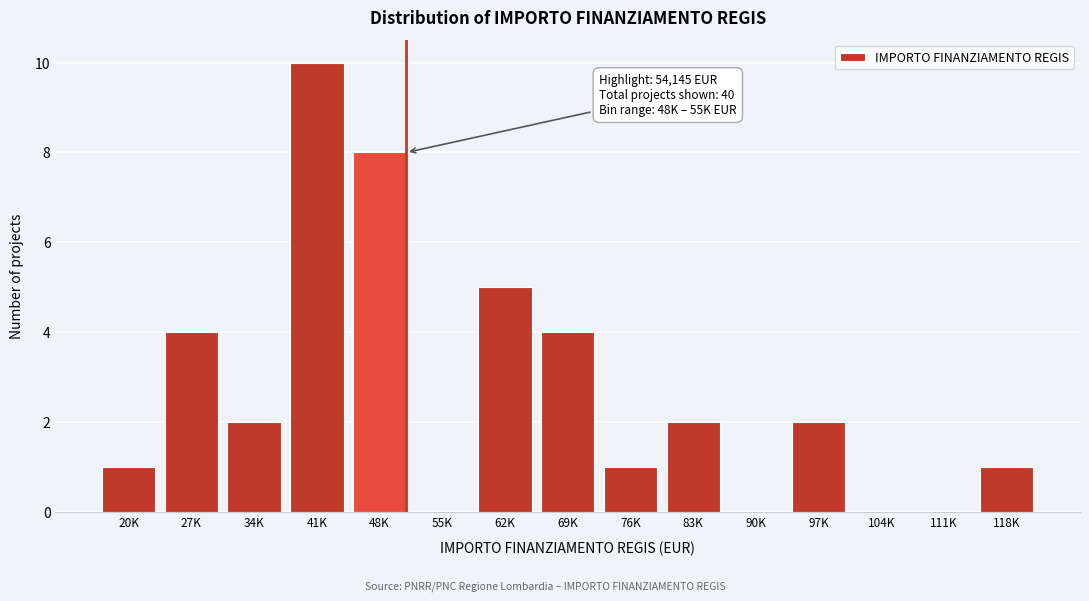

Reading left to right, transcribe all the data shown in this chart.

20K=1	27K=4	34K=2	41K=10	48K=8	55K=0	62K=5	69K=4	76K=1	83K=2	90K=0	97K=2	104K=0	111K=0	118K=1